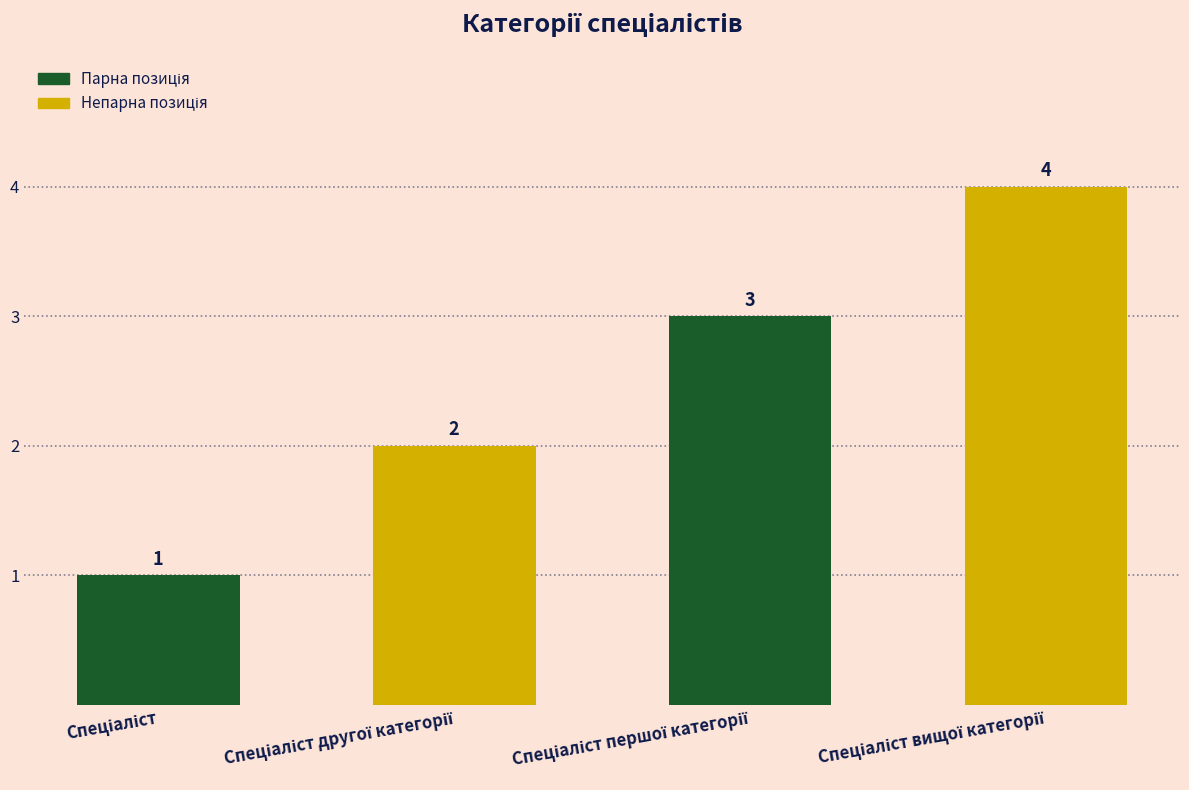

What is the greatest value displayed?

4